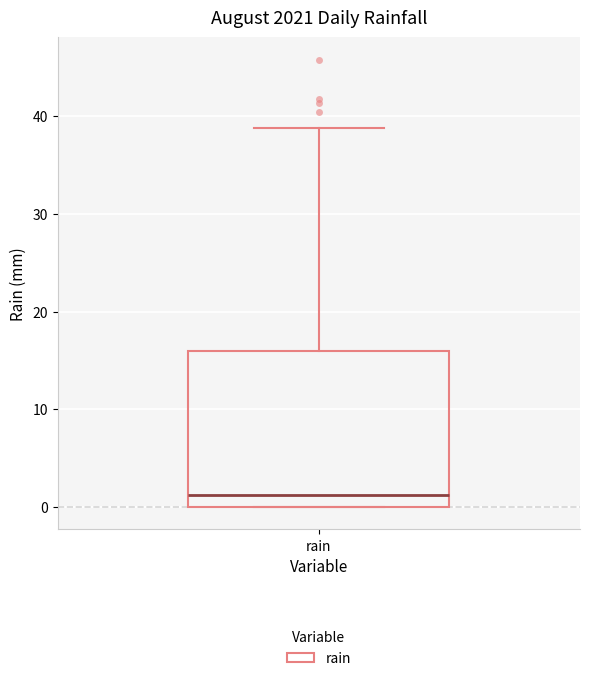

Where is the lower edge of the box for rain on the y-axis? The values are not printed on the chart, so give them approximately, as read against the axis.

0